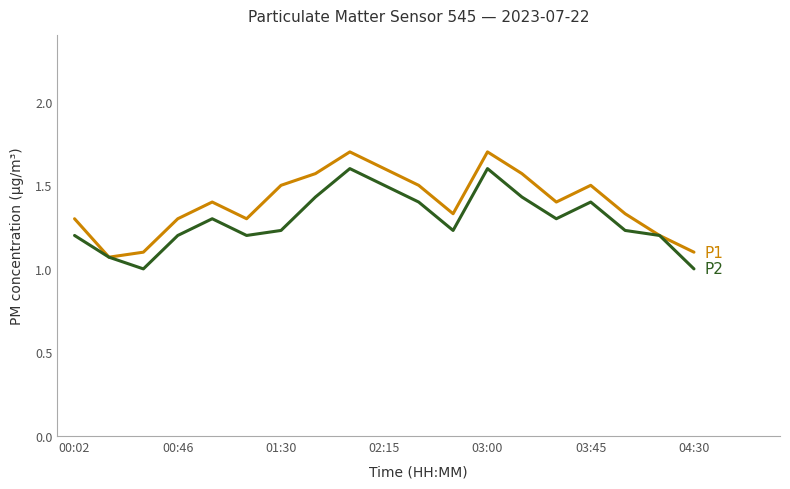

What is the smallest value displayed?

1.0